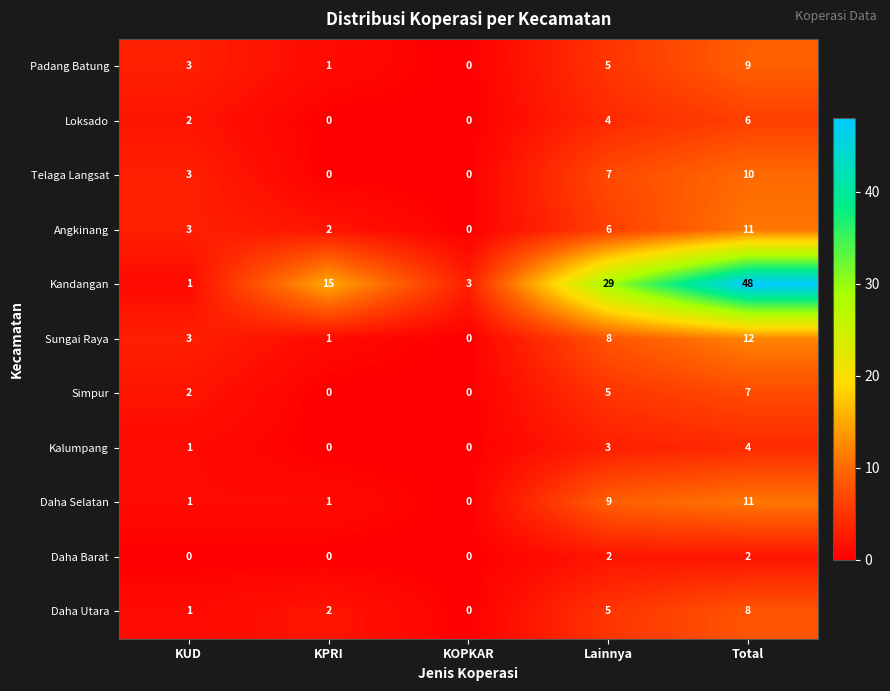

What is the difference between the maximum and minimum values in the Simpur series?

7